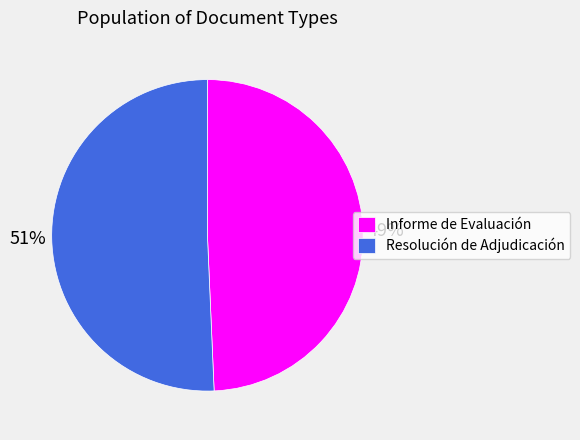

Does Informe de Evaluación account for over 50% of the chart?

No